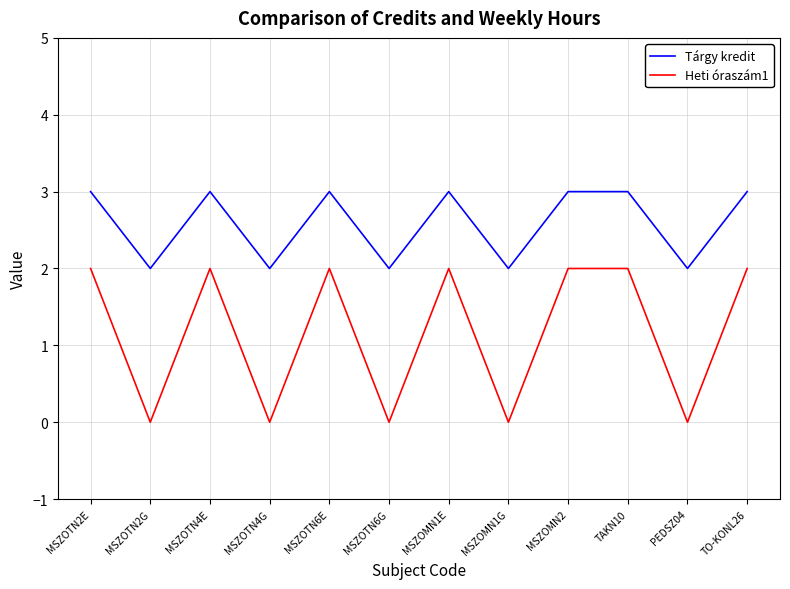

What is the sum of all Heti óraszám1 values?

14